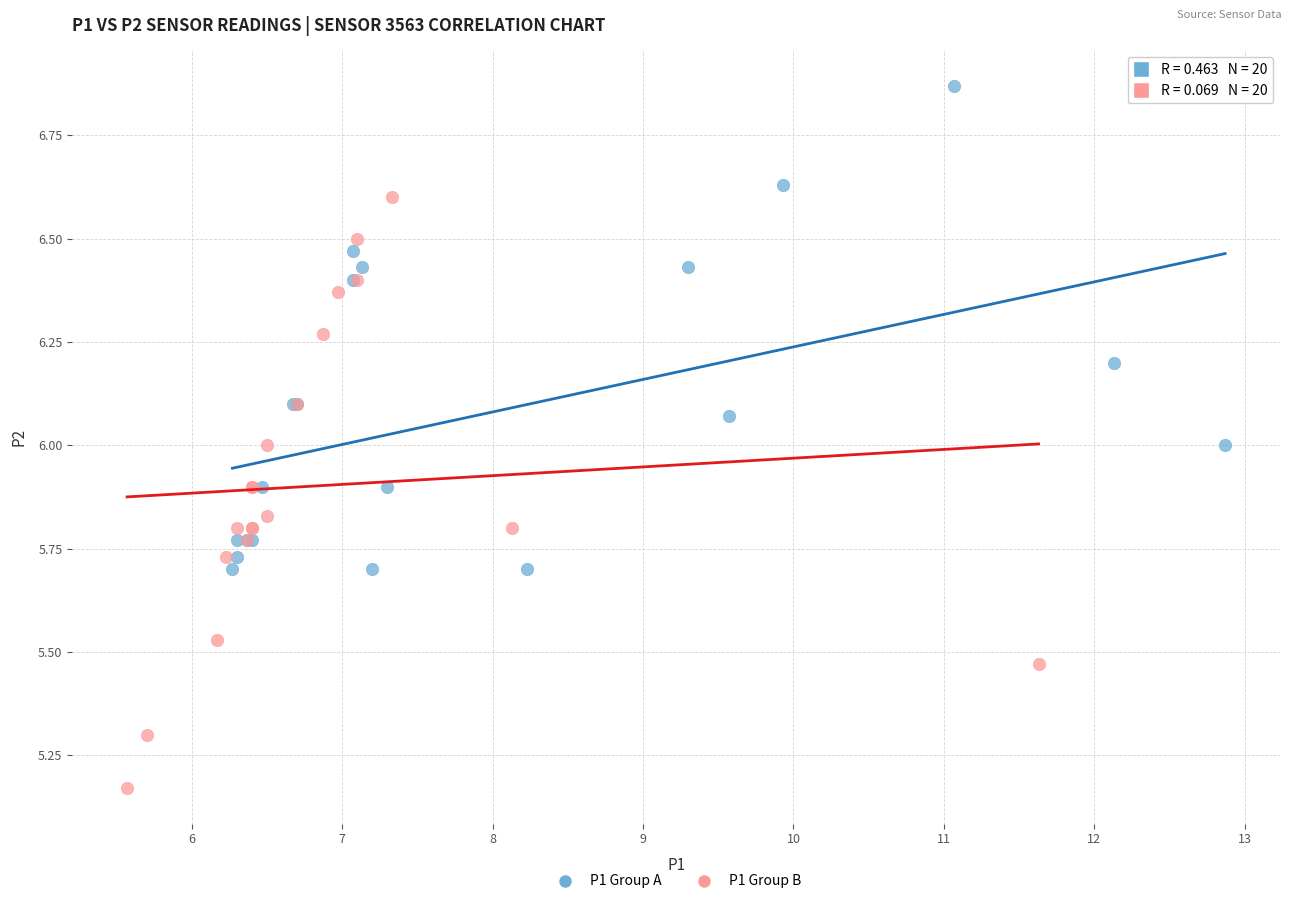

Which series reaches the minimum Y coordinate?

P1 Group B